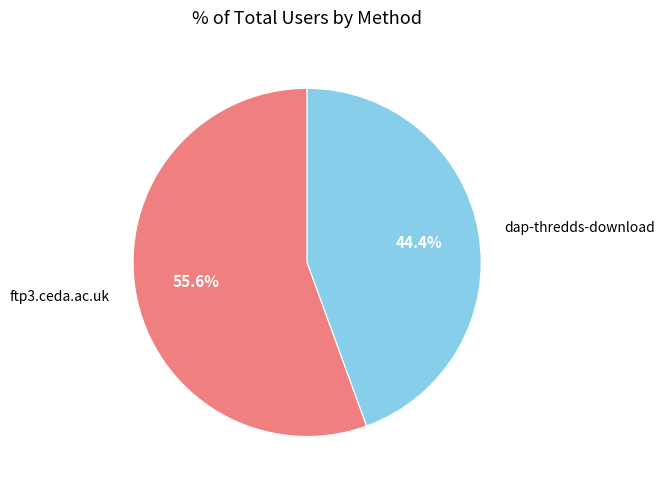

Does any single category account for the majority?

Yes